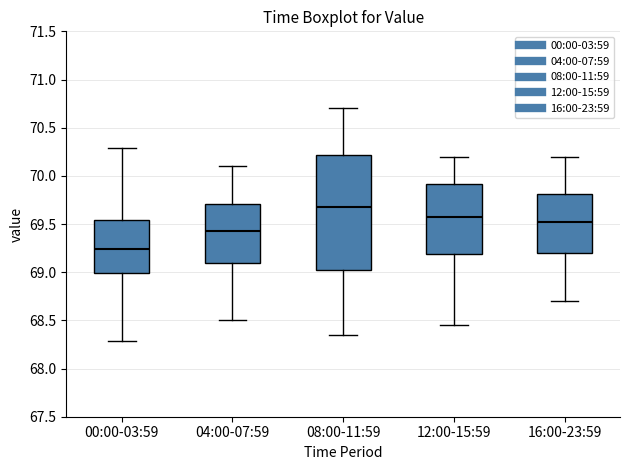

Which box is the tallest, from its lower edge to its upper edge?

08:00-11:59